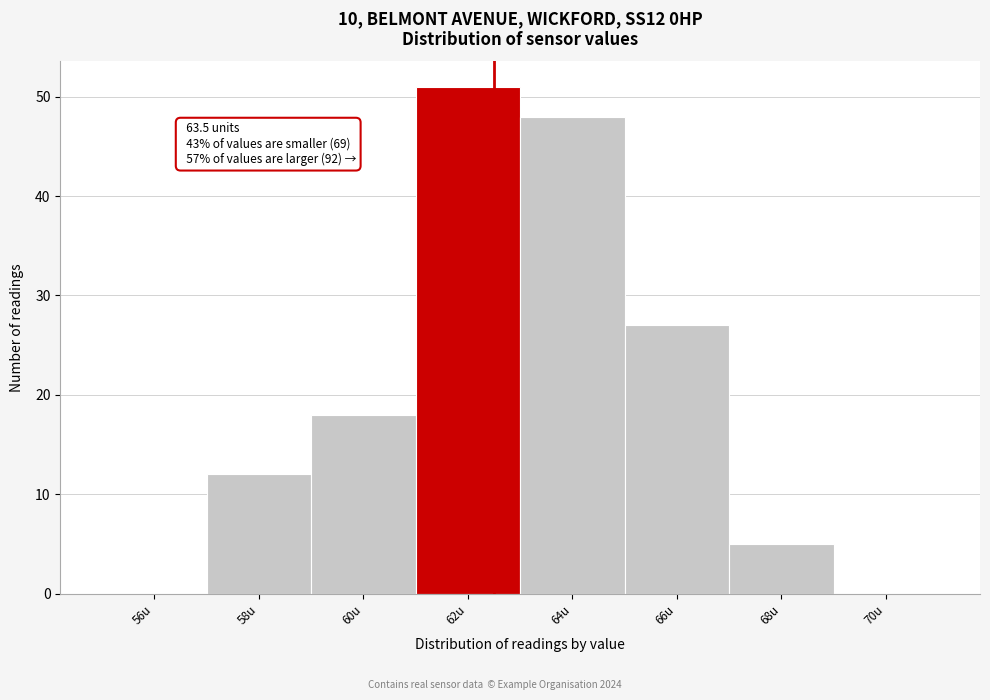

Reading left to right, extract all data points from this chart.

56u=0	58u=12	60u=18	62u=51	64u=48	66u=27	68u=5	70u=0